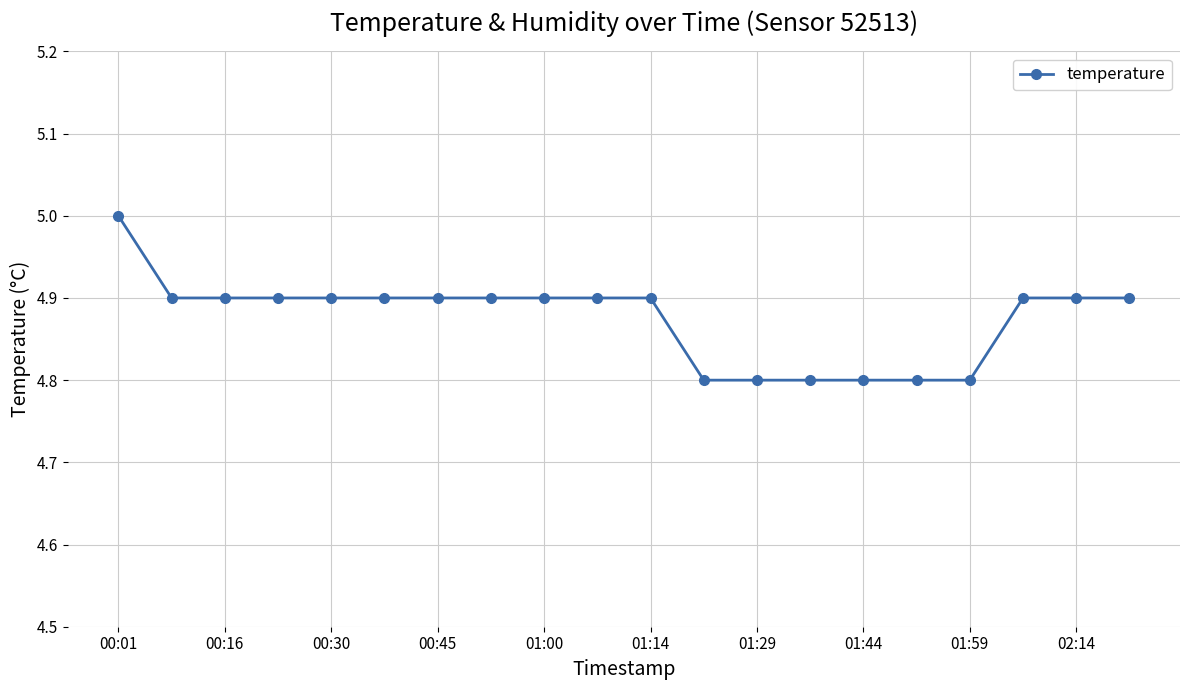

What is the minimum value shown in the chart?

4.8